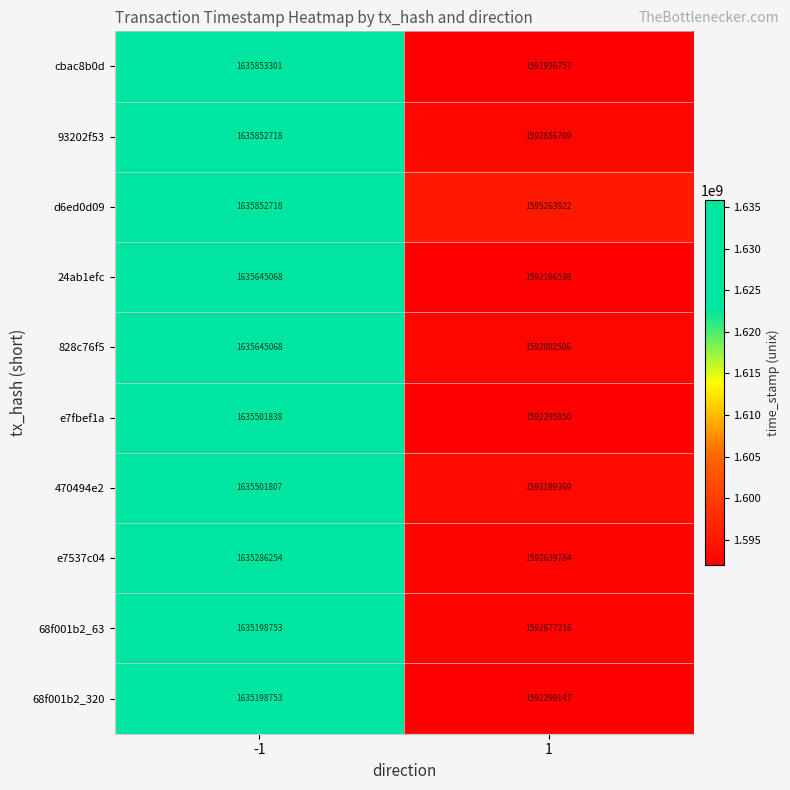

Which series has the widest spread of values?

cbac8b0d